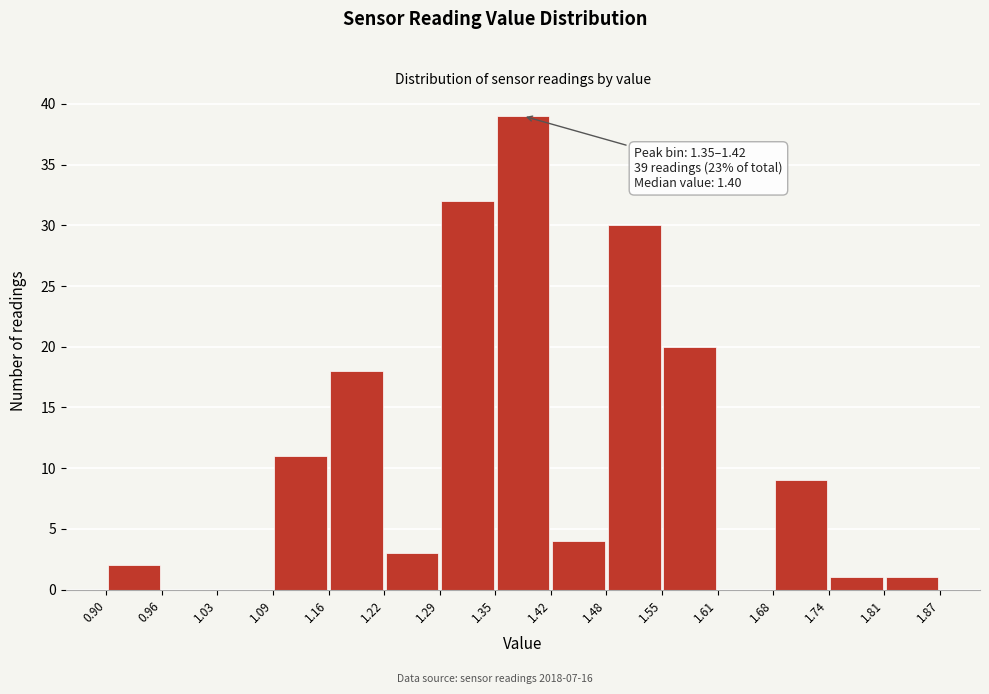

Over which range of the x-axis is the bar tallest?

1.35 to 1.42